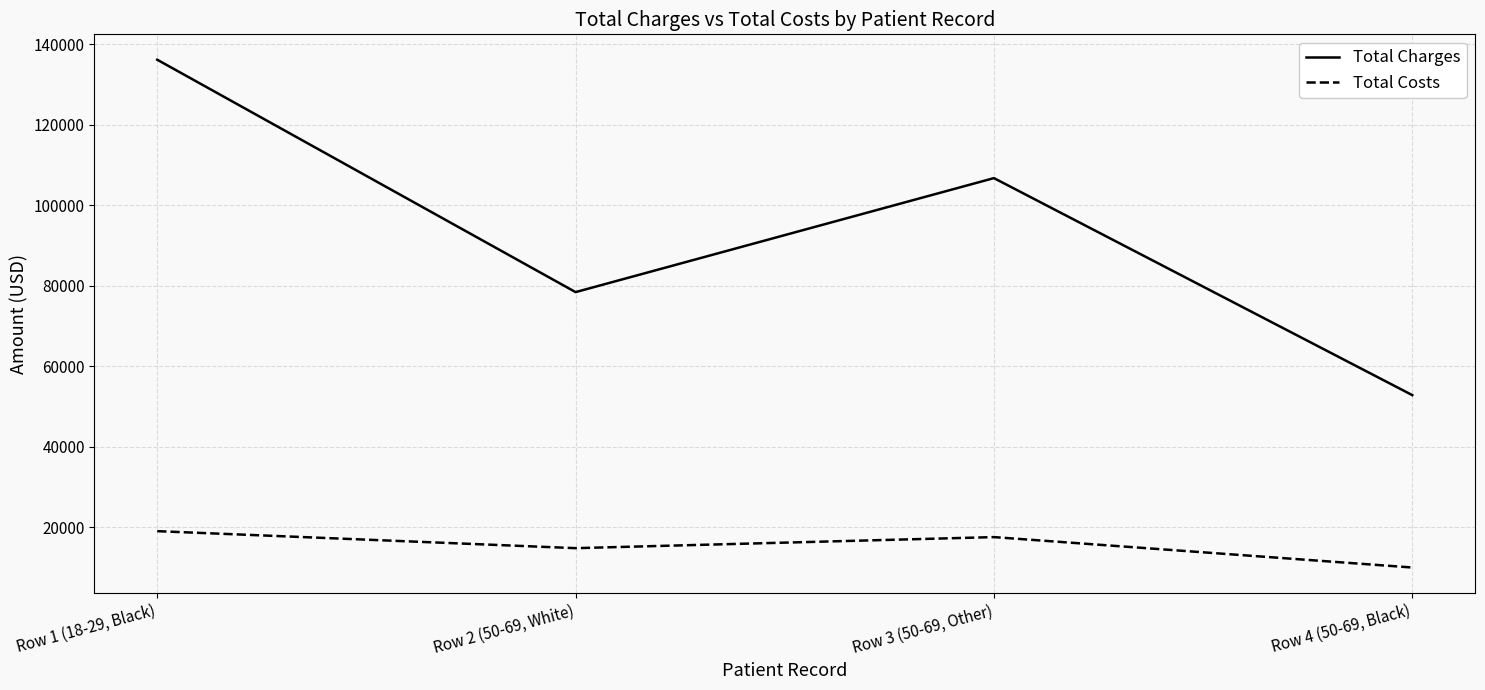

List the series in order of their peak value, lowest first.

Total Costs, Total Charges